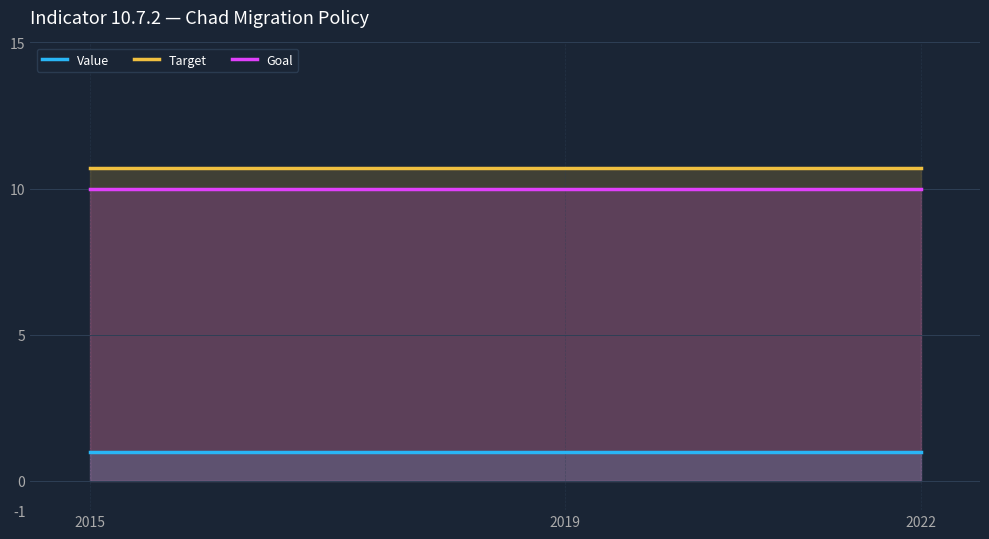

At 2015, list the series in order from largest to smallest.

Target, Goal, Value